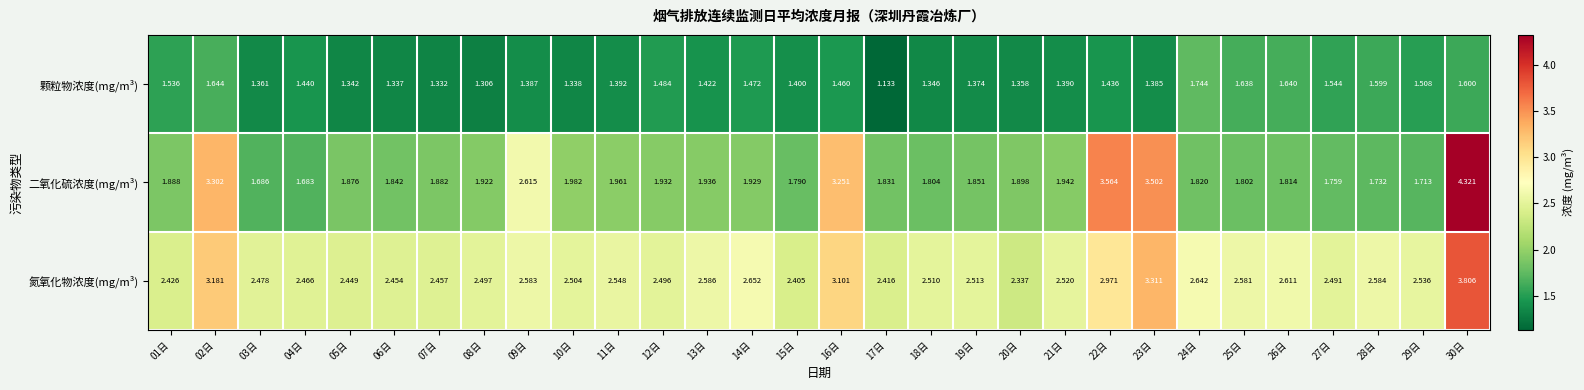

What is the total value across all series at 23日?

8.2